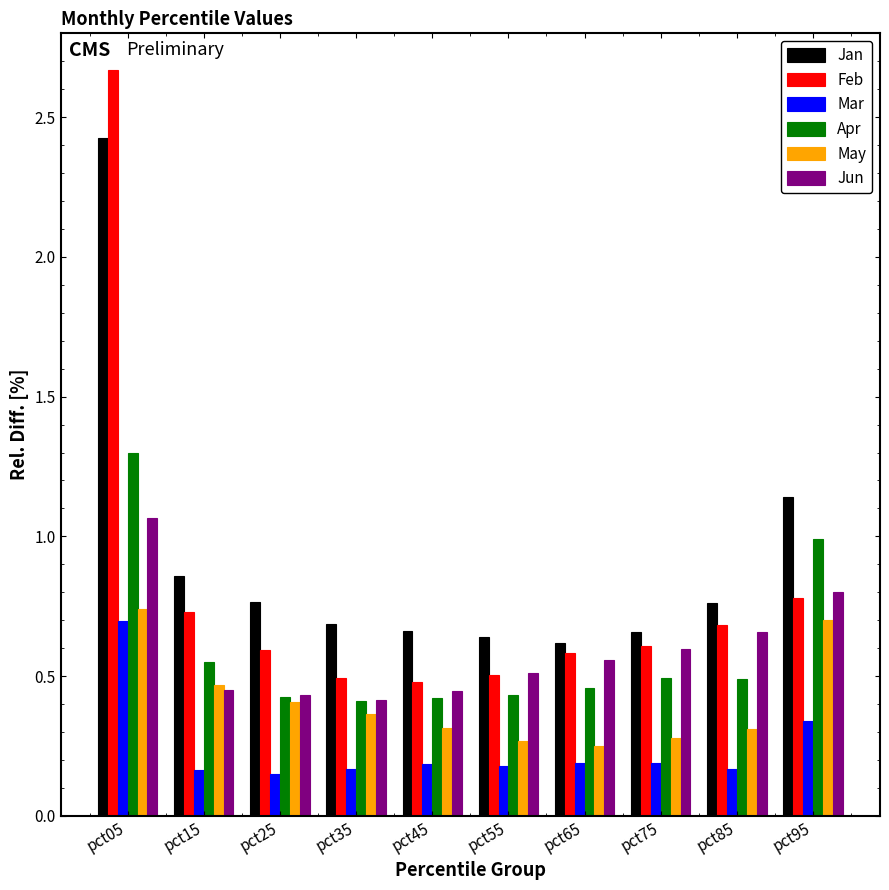

At how many categories does at least one series exceed 0?

10